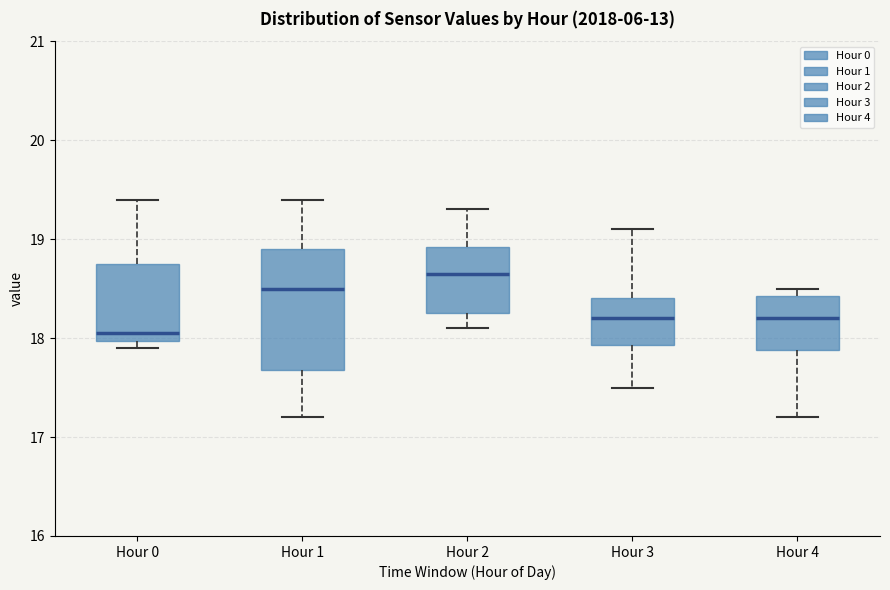

Reading left to right, read every box against the y-axis: the position of its median line, the range the box covers, and the ends of its whiskers. The values are not printed on the chart, so give them approximately, as read against the axis.

Hour 0: median 18.1, box 18.0 to 18.8, whiskers 17.9 to 19.4
Hour 1: median 18.5, box 17.7 to 18.9, whiskers 17.2 to 19.4
Hour 2: median 18.7, box 18.3 to 18.9, whiskers 18.1 to 19.3
Hour 3: median 18.2, box 17.9 to 18.4, whiskers 17.5 to 19.1
Hour 4: median 18.2, box 17.9 to 18.4, whiskers 17.2 to 18.5